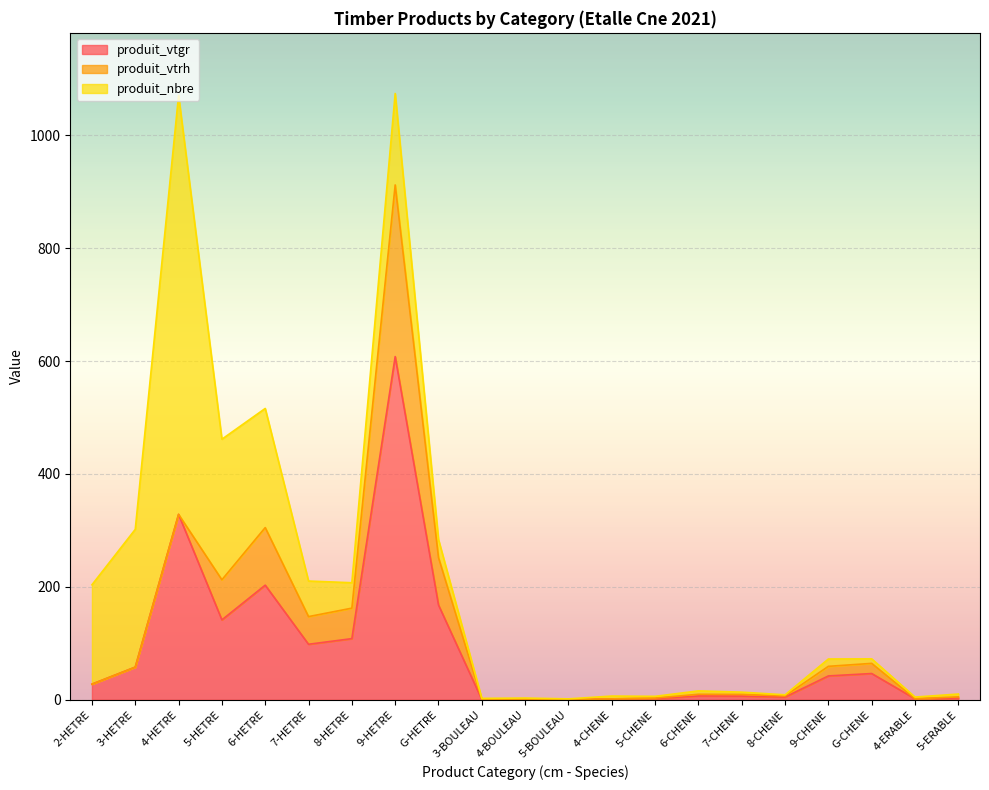

Reading right to left, extract all data points from this chart.

produit_vtgr: 5-ERABLE=3.1	4-ERABLE=1.8	G-CHENE=46.5	9-CHENE=42.2	8-CHENE=4.8	7-CHENE=6.5	6-CHENE=6.7	5-CHENE=2.1	4-CHENE=1.5	5-BOULEAU=0.6	4-BOULEAU=1.0	3-BOULEAU=0.5	G-HETRE=167.8	9-HETRE=607.8	8-HETRE=108.3	7-HETRE=98.3	6-HETRE=203.0	5-HETRE=141.5	4-HETRE=328.4	3-HETRE=57.8	2-HETRE=27.6
produit_vtrh: 5-ERABLE=2.0	4-ERABLE=0.0	G-CHENE=18.0	9-CHENE=17.0	8-CHENE=2.0	7-CHENE=3.0	6-CHENE=3.0	5-CHENE=1.0	4-CHENE=0.0	5-BOULEAU=0.0	4-BOULEAU=0.0	3-BOULEAU=0.0	G-HETRE=84.0	9-HETRE=304.0	8-HETRE=54.0	7-HETRE=49.0	6-HETRE=102.0	5-HETRE=71.0	4-HETRE=0.0	3-HETRE=0.0	2-HETRE=0.0
produit_nbre: 5-ERABLE=5.0	4-ERABLE=3.0	G-CHENE=8.0	9-CHENE=13.0	8-CHENE=2.0	7-CHENE=4.0	6-CHENE=6.0	5-CHENE=3.0	4-CHENE=5.0	5-BOULEAU=1.0	4-BOULEAU=2.0	3-BOULEAU=2.0	G-HETRE=32.0	9-HETRE=162.0	8-HETRE=45.0	7-HETRE=63.0	6-HETRE=211.0	5-HETRE=249.0	4-HETRE=742.0	3-HETRE=244.0	2-HETRE=176.0